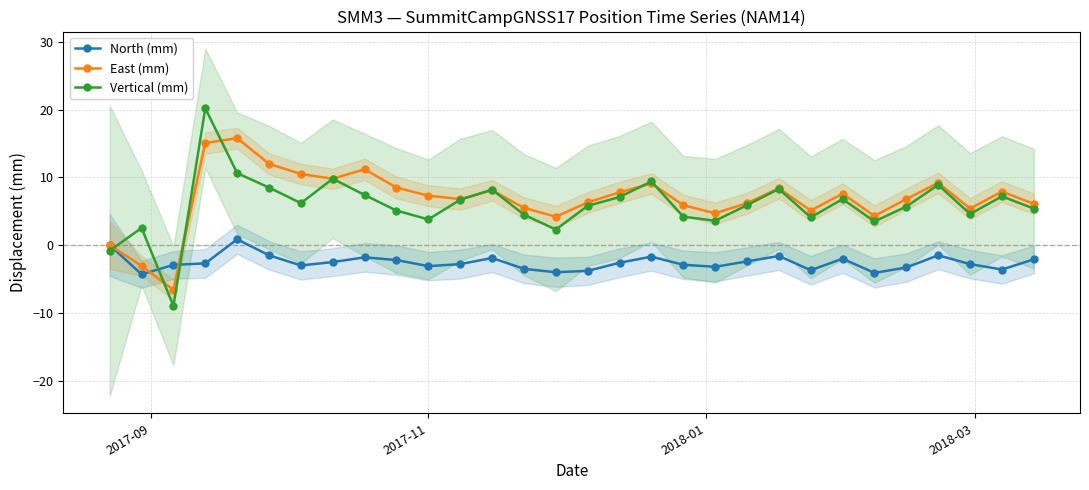

Which series has the largest total across all categories?

East (mm)